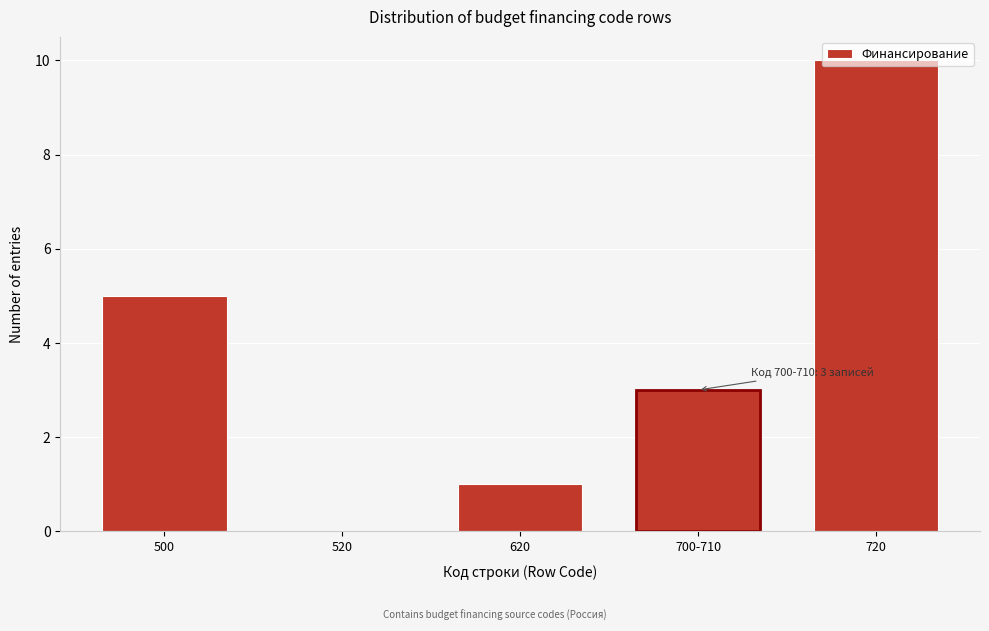

What value does the data have at 720?

10